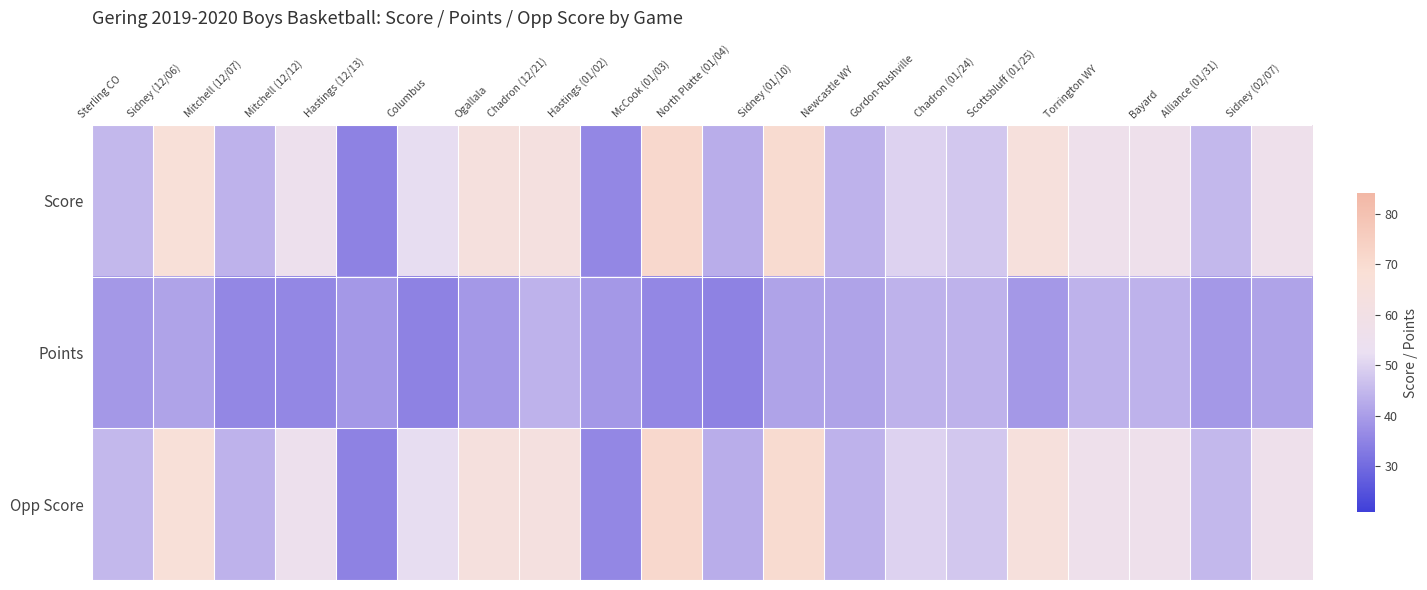

How many data points does each series have?

20